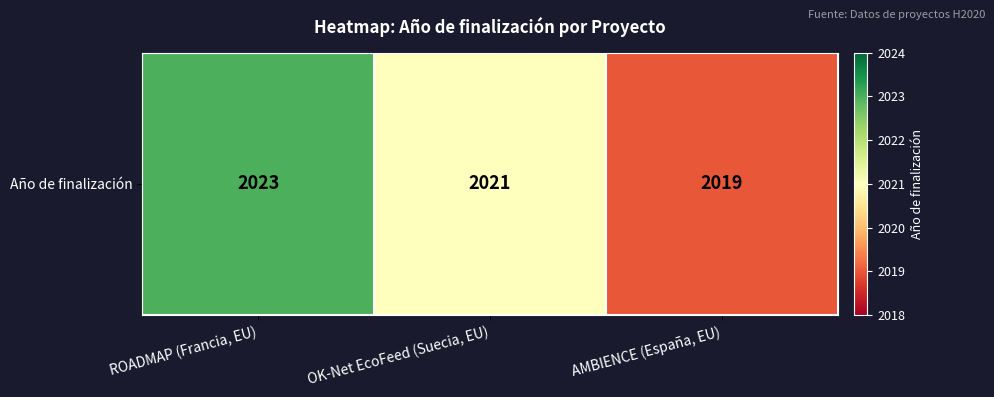

Where is the data nearest to the value 2021?

OK-Net EcoFeed (Suecia, EU)